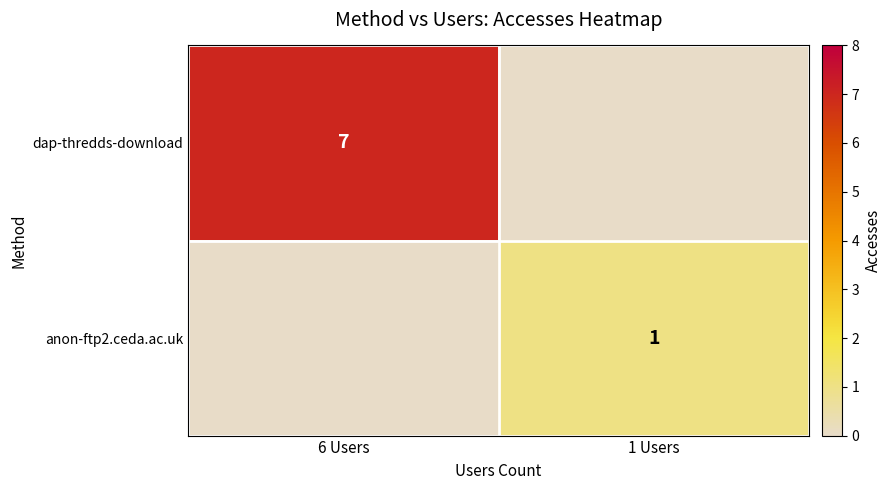

Which label corresponds to the largest value in the chart?

6 Users